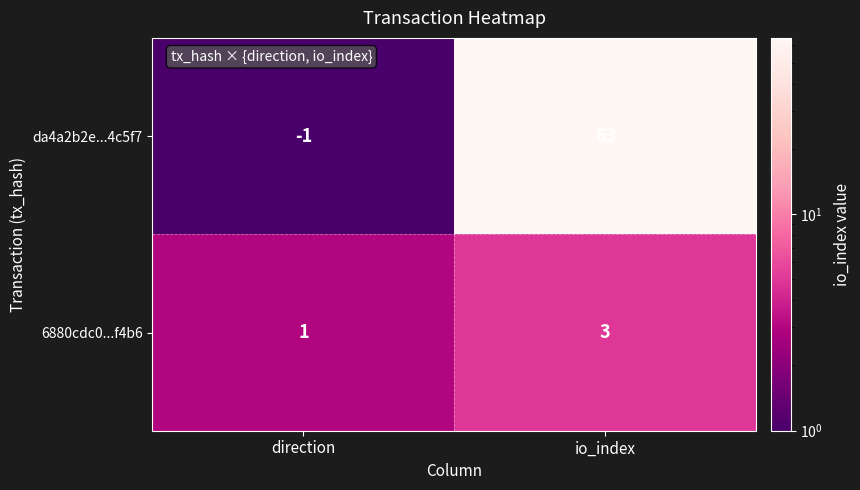

How many values in the da4a2b2e...4c5f7 series are below 63?

1